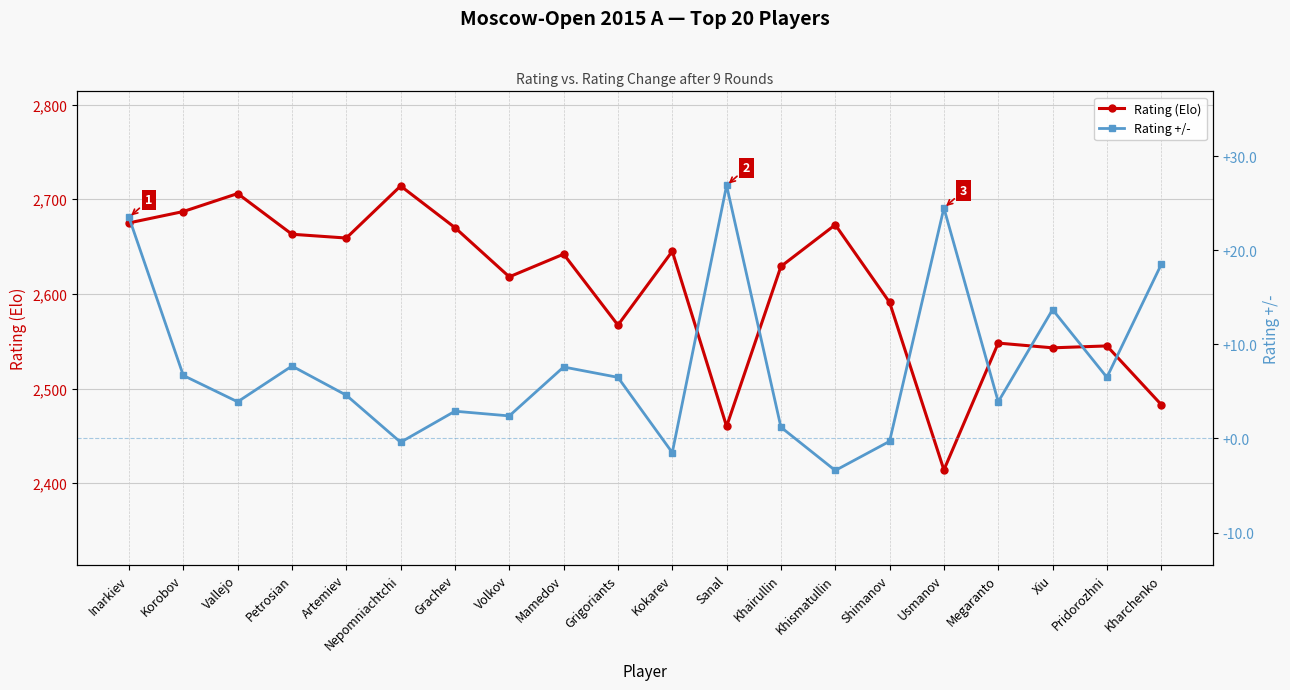

What are all the series names shown in the legend?

Rating (Elo), Rating +/-